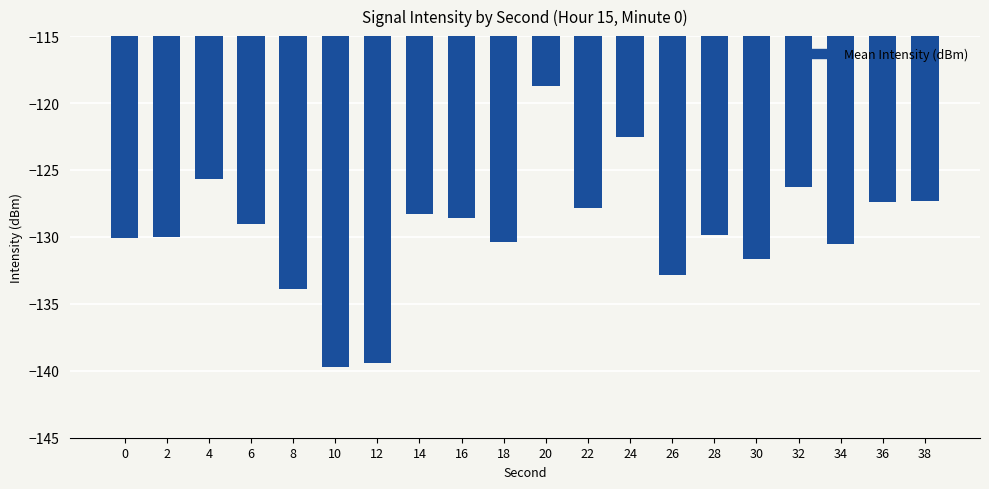

Where is the data nearest to the value -129?

6